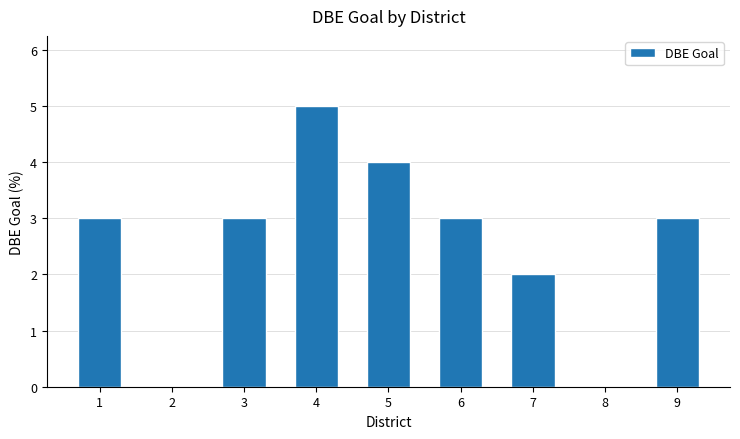

Count the values in the range 2 to 3.

5